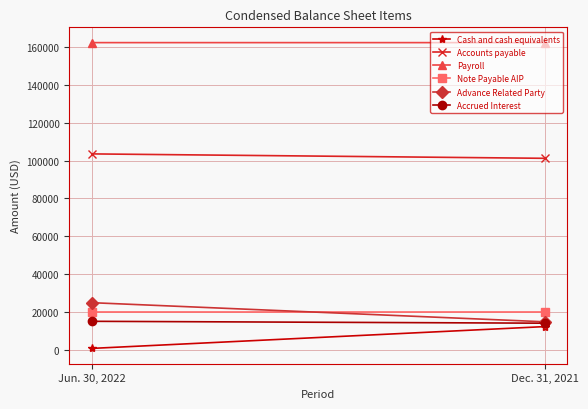

What is the total value across all series at Dec. 31, 2021?

324300